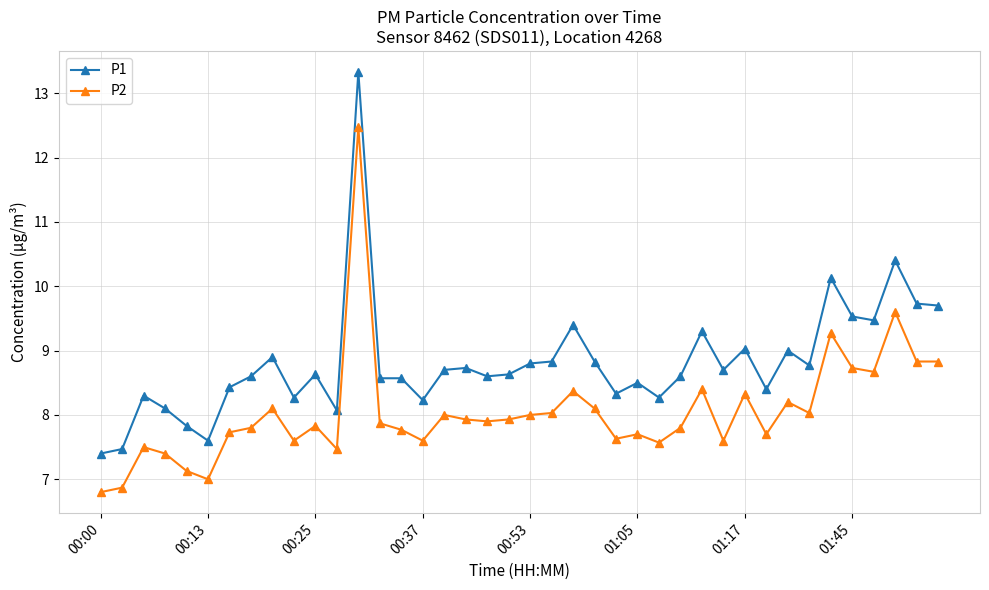

List the series in order of their peak value, lowest first.

P2, P1